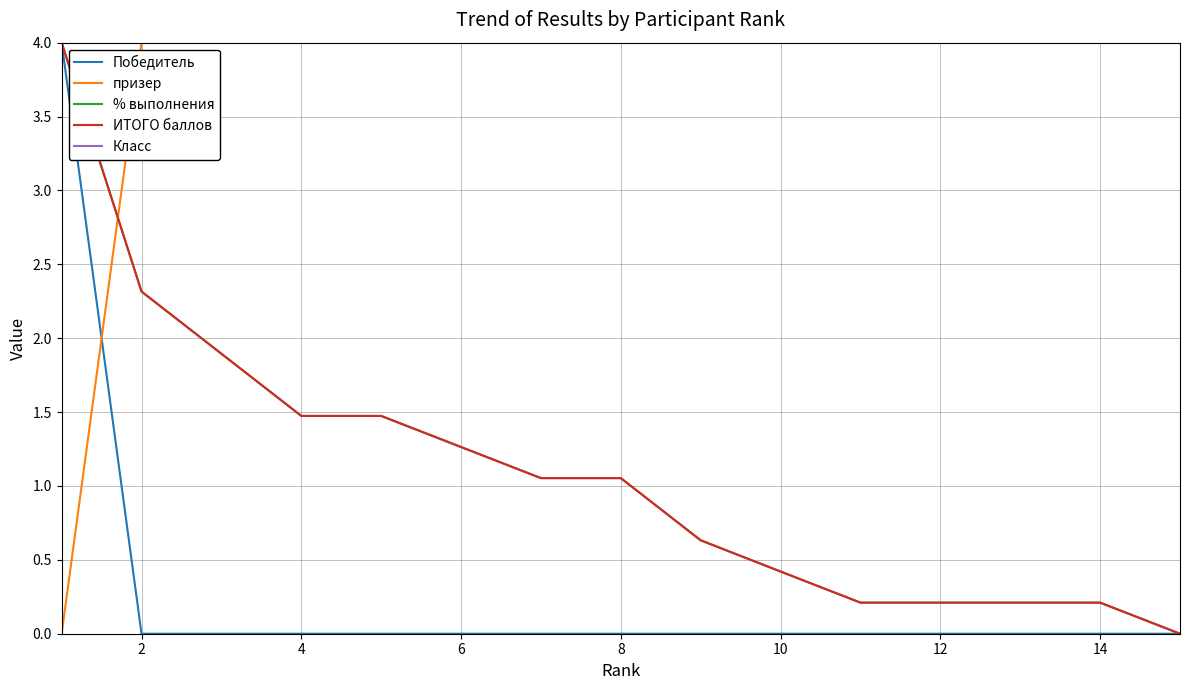

Which label corresponds to the smallest value in the chart?

2